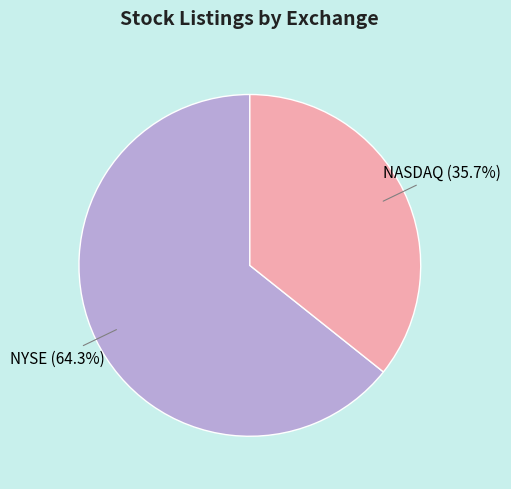

To the nearest percent, what portion does NASDAQ represent?

36%